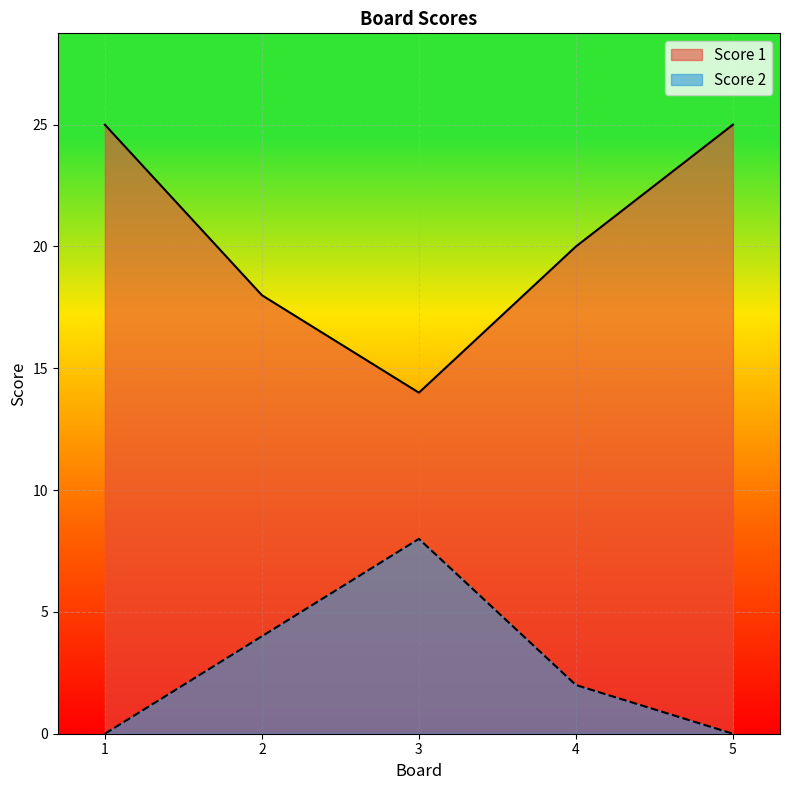

Which series has the largest range (max minus min)?

Score 1